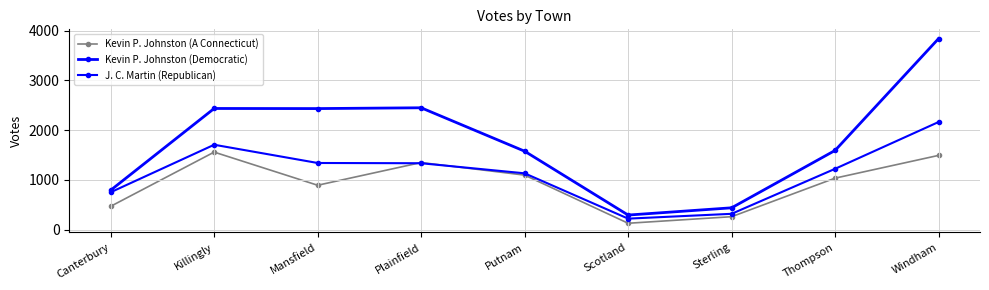

How many interior local valleys does the Kevin P. Johnston (A Connecticut) series have?

2